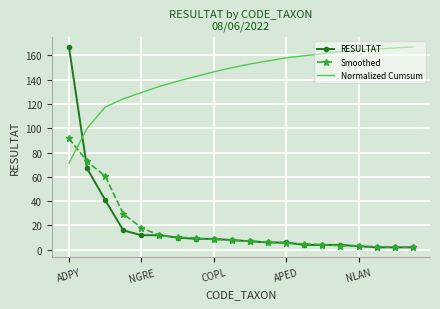

Which series has the largest range (max minus min)?

RESULTAT